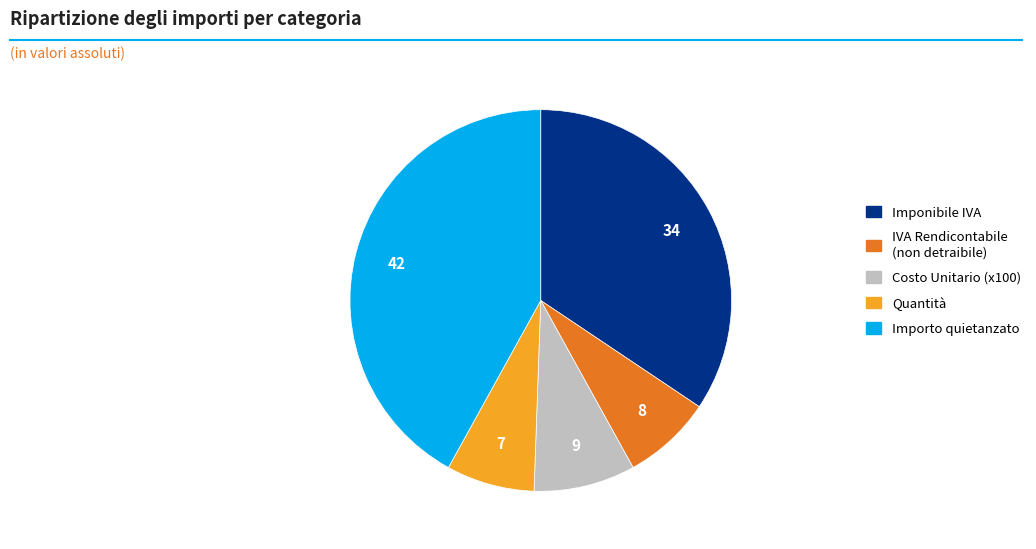

Is Costo Unitario (x100) the majority of the pie?

No